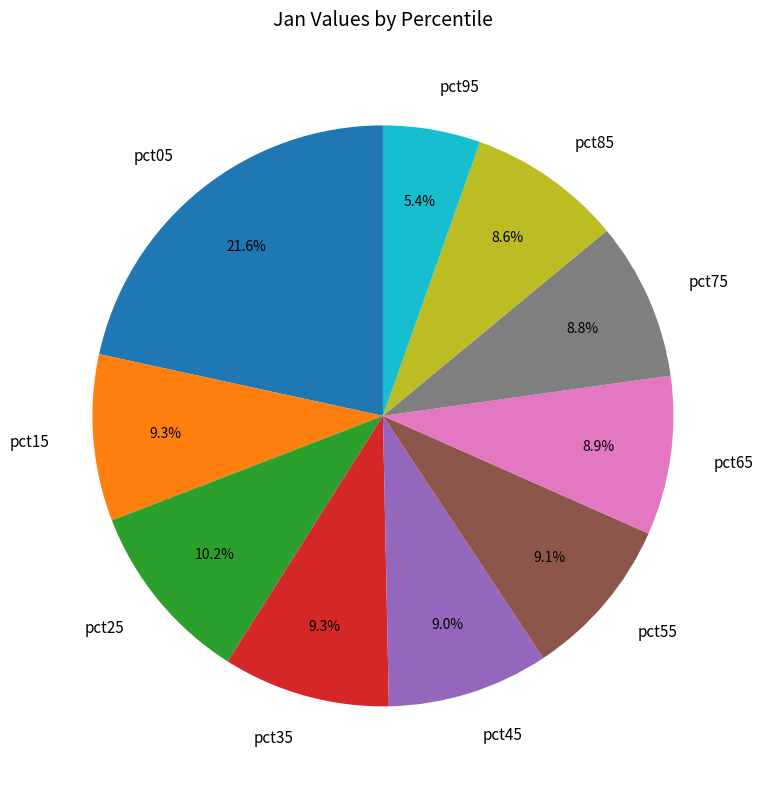

Does pct65 account for over 50% of the chart?

No